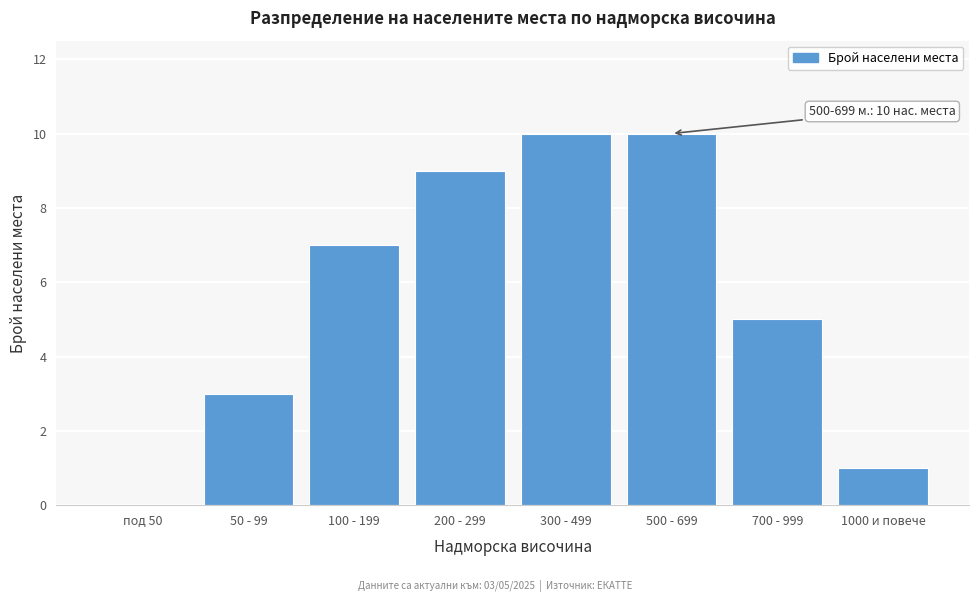

Reading left to right, extract all data points from this chart.

под 50=0	50 - 99=3	100 - 199=7	200 - 299=9	300 - 499=10	500 - 699=10	700 - 999=5	1000 и повече=1